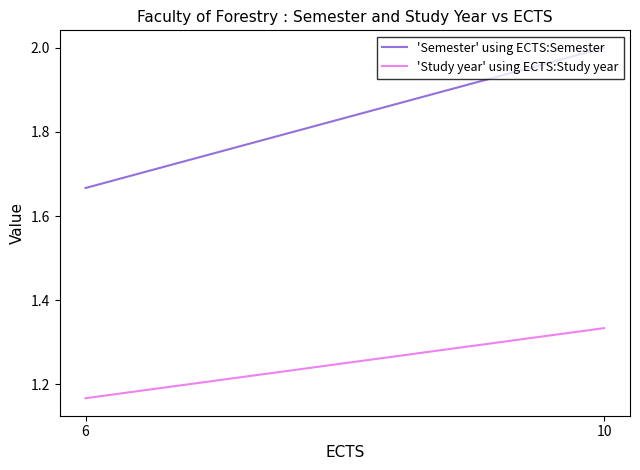

What is the value of the 'Semester' using ECTS:Semester point at the 1st from the left?

1.7